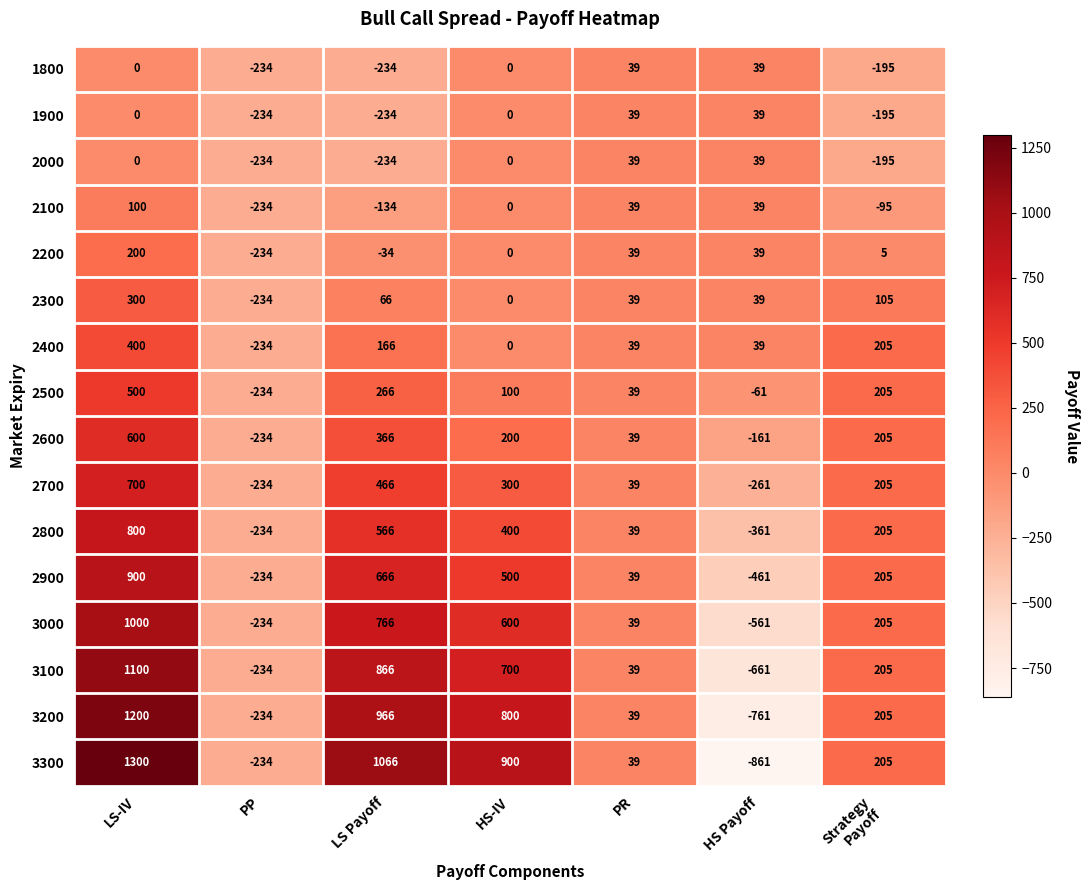

True or false: 2800 has a value of 800 at LS-IV.

True